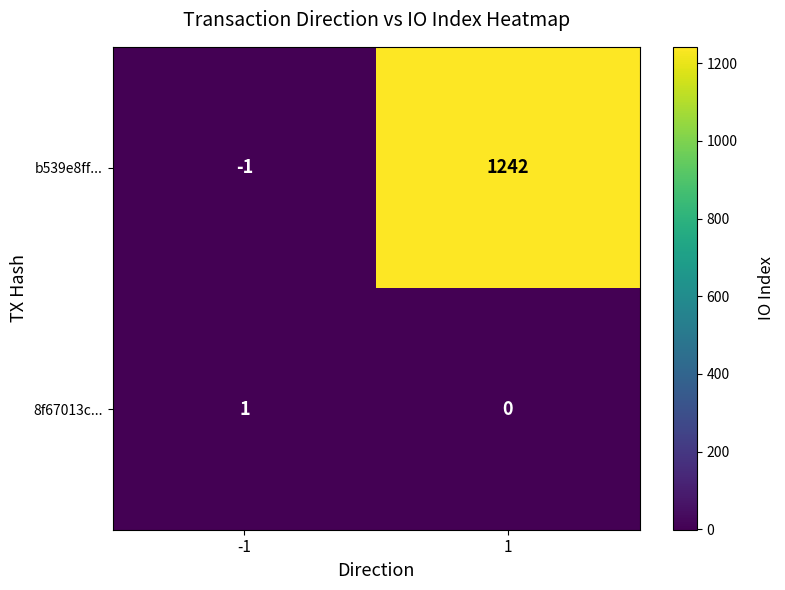

Rank the series by their maximum value, from lowest to highest.

8f67013c..., b539e8ff...